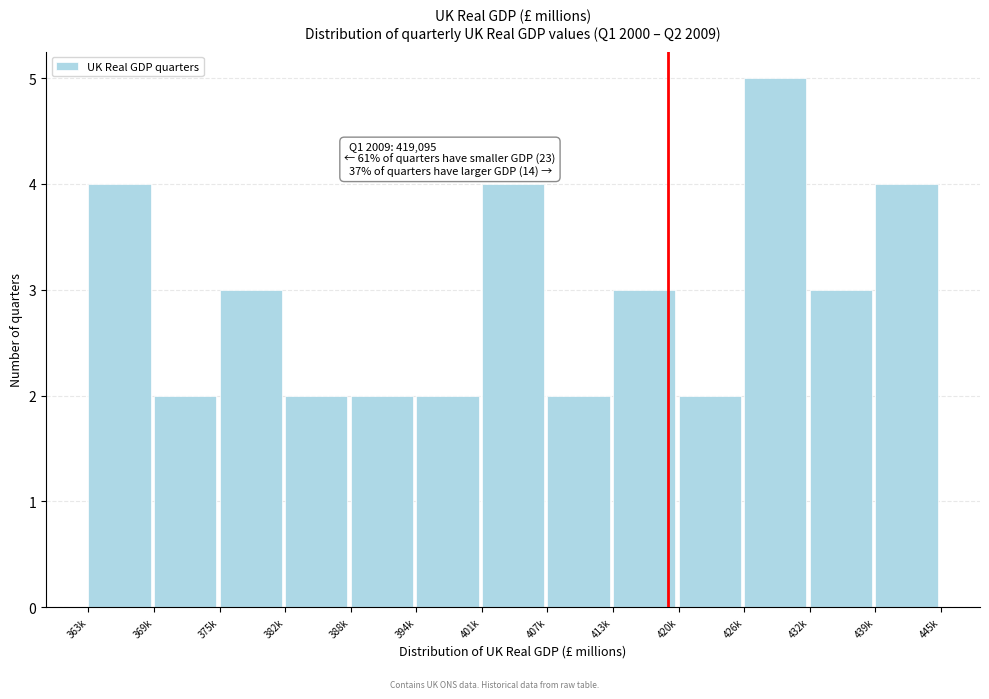

Reading right to left, extract all data points from this chart.

4	3	5	2	3	2	4	2	2	2	3	2	4